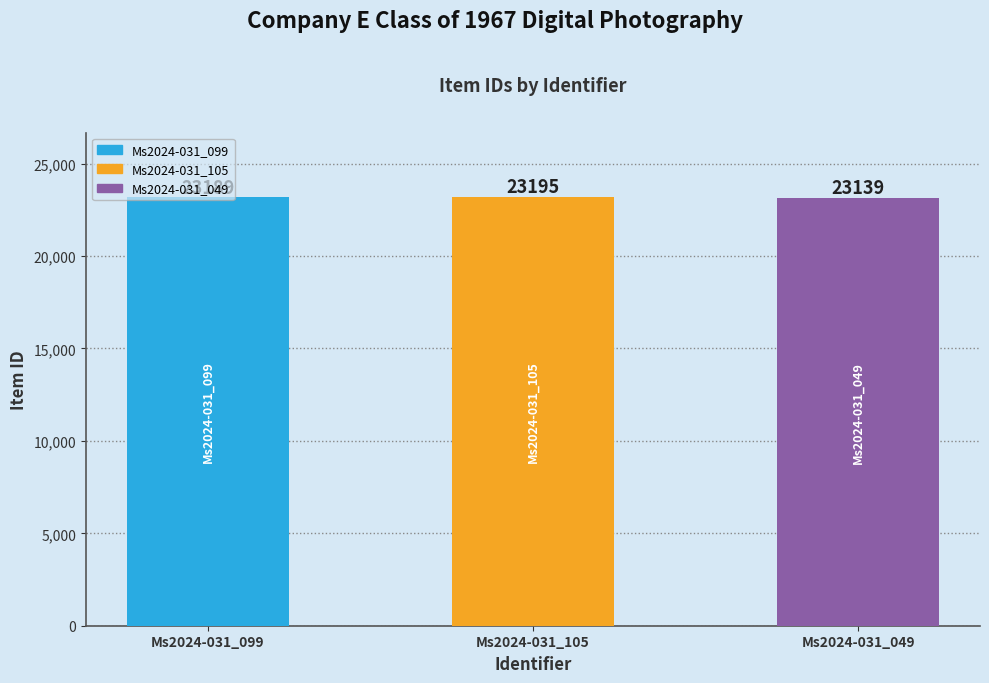

Which label corresponds to the largest value in the chart?

Ms2024-031_105